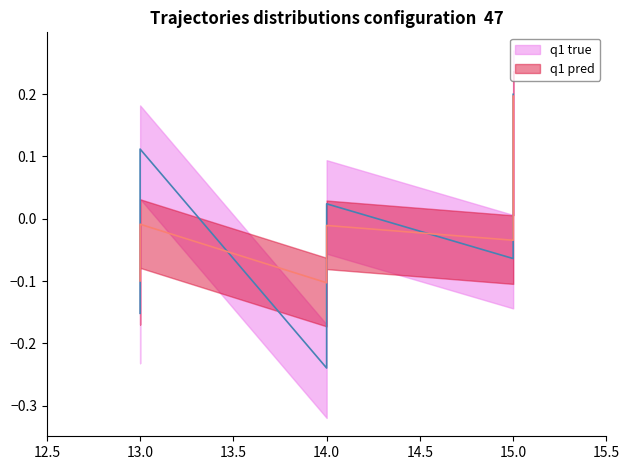

Where is Výkon nearest to the value 0?

13